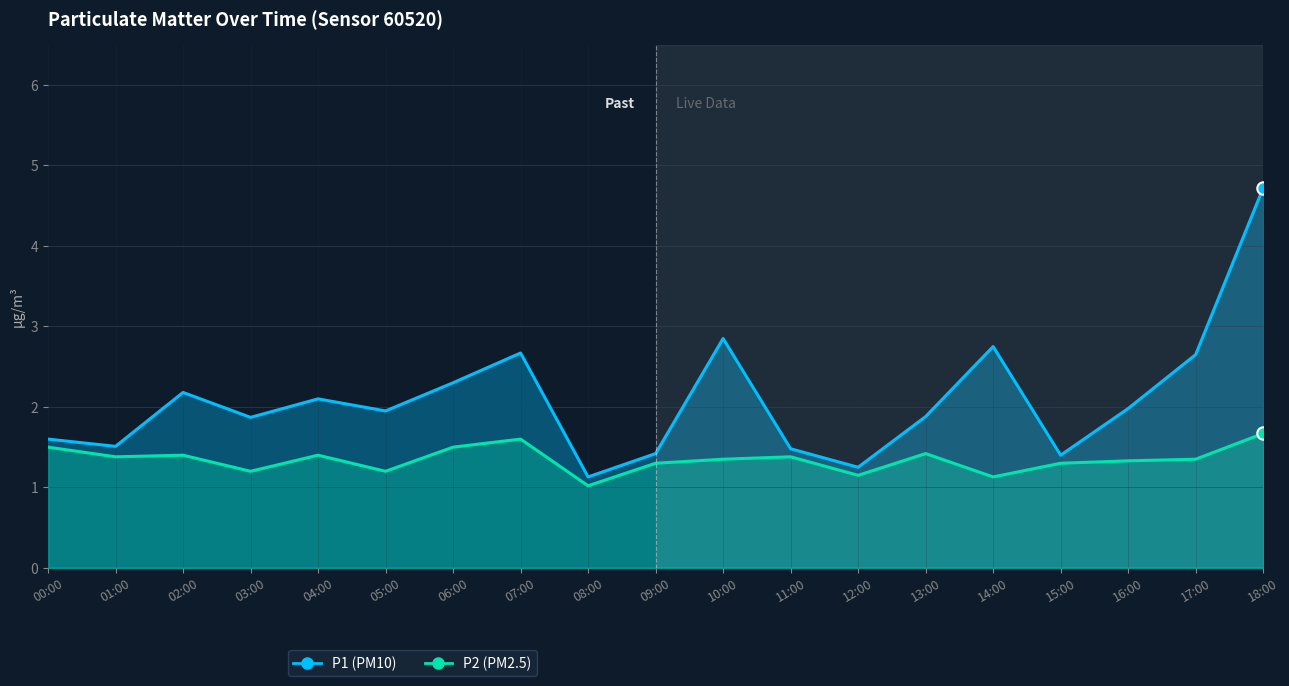

Which series reaches the maximum Y coordinate?

P1